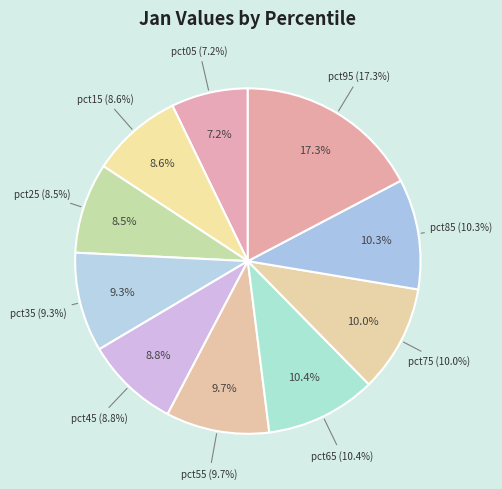

The pct85 slice represents 10% of the pie. True or false?

True